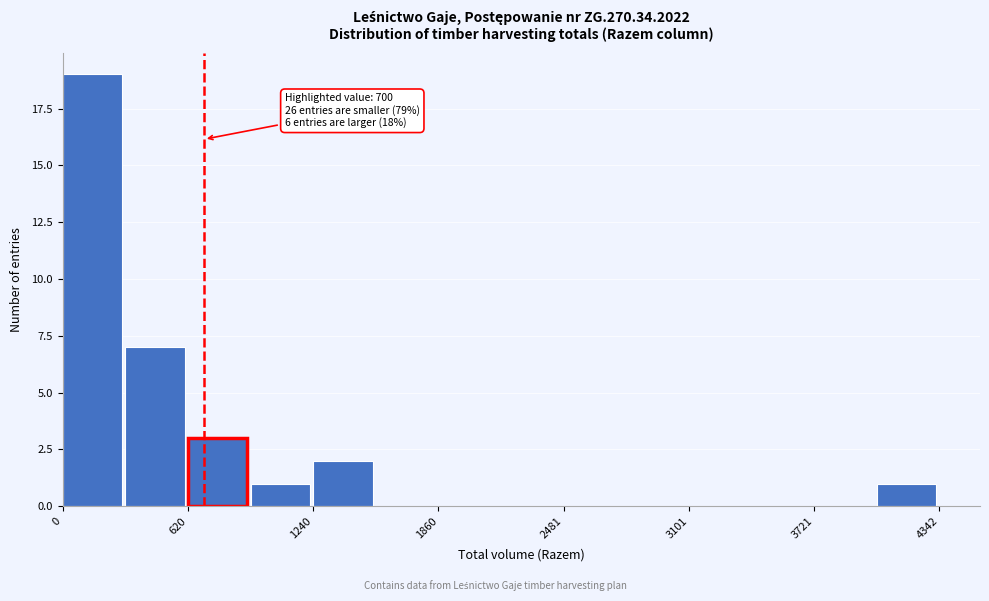

Around what value on the x-axis is the tallest bar? Give the approximate position of its centre, as read against the axis.

100